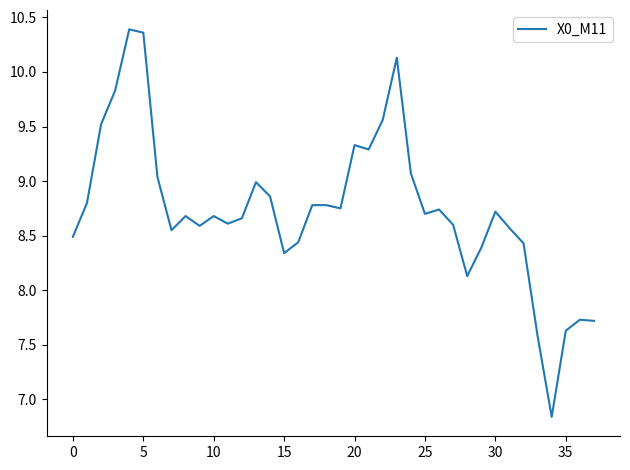

How many lines are shown in the chart?

1